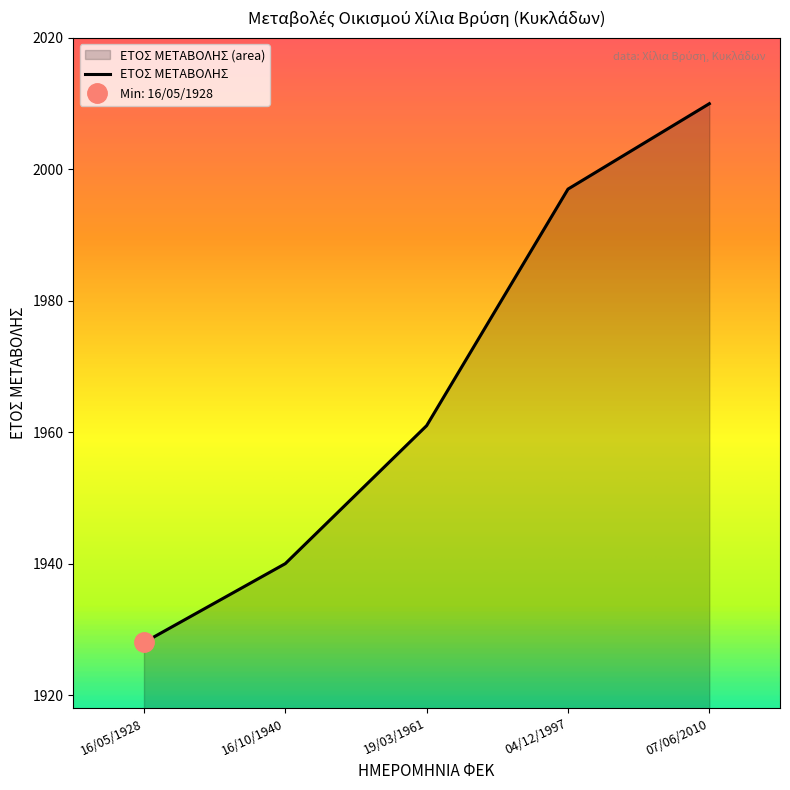

What is the label of the 1st point from the right?

07/06/2010